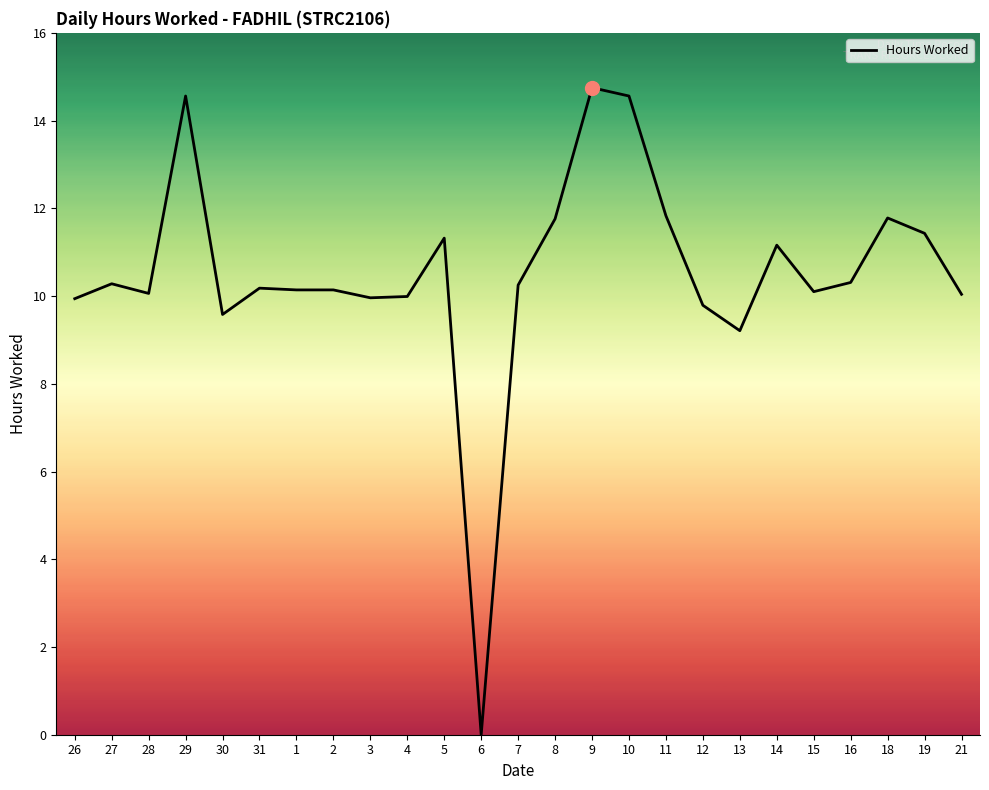

What is the sum of all values?

263.1